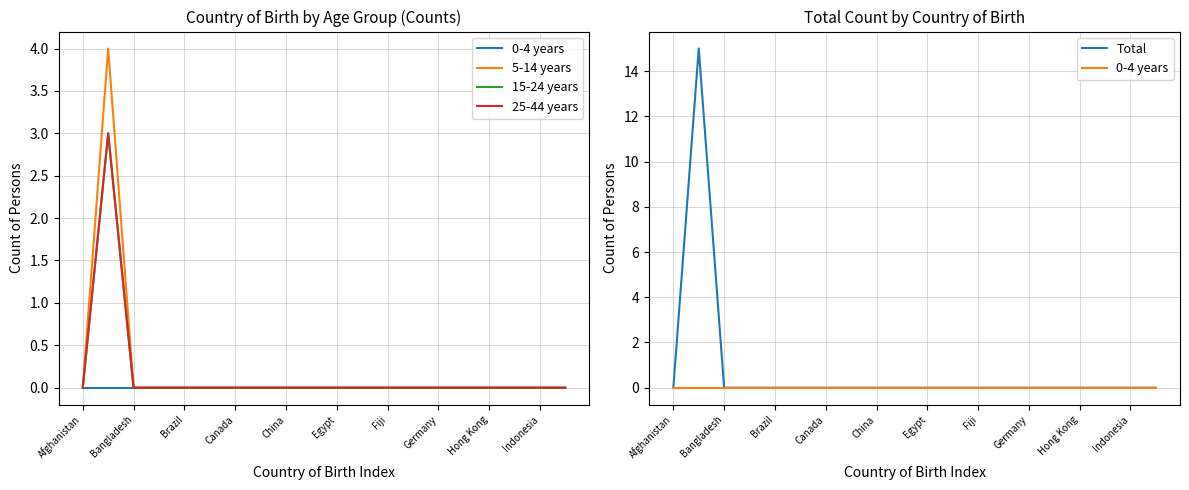

True or false: Total has a value of 0 at Canada.

True